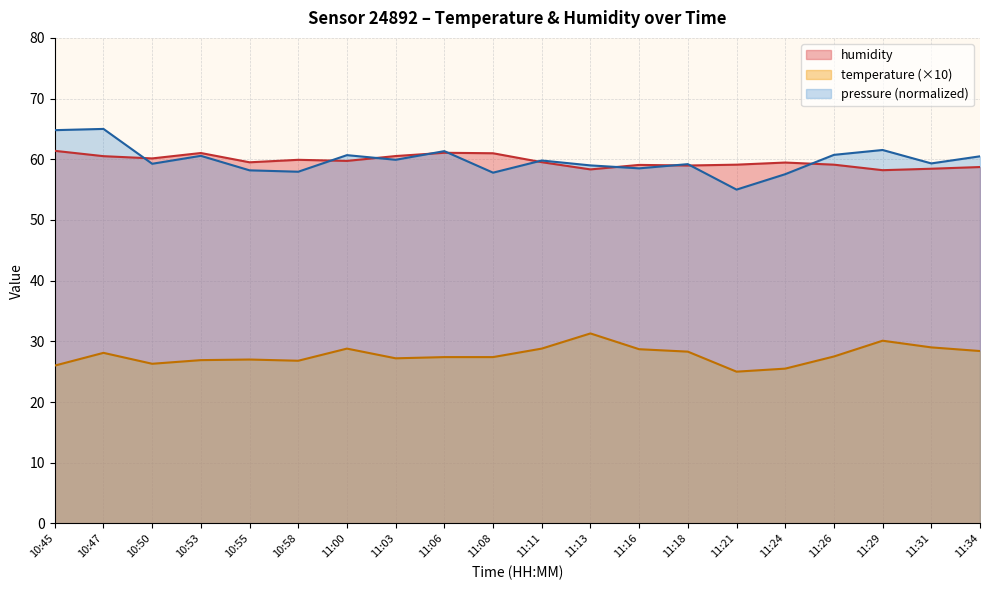

How many series are shown in this chart?

3